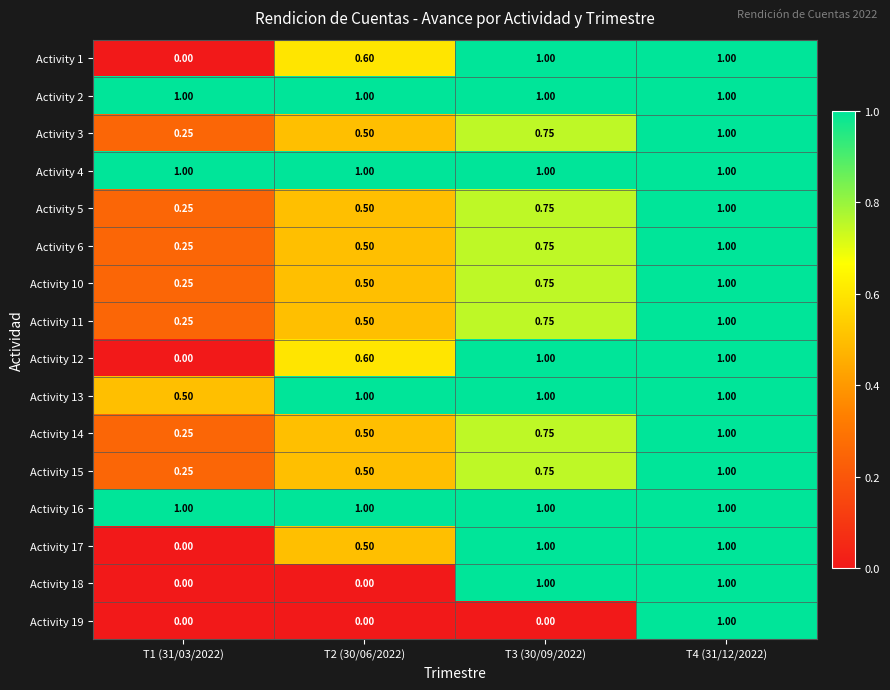

How many series are shown in this chart?

16